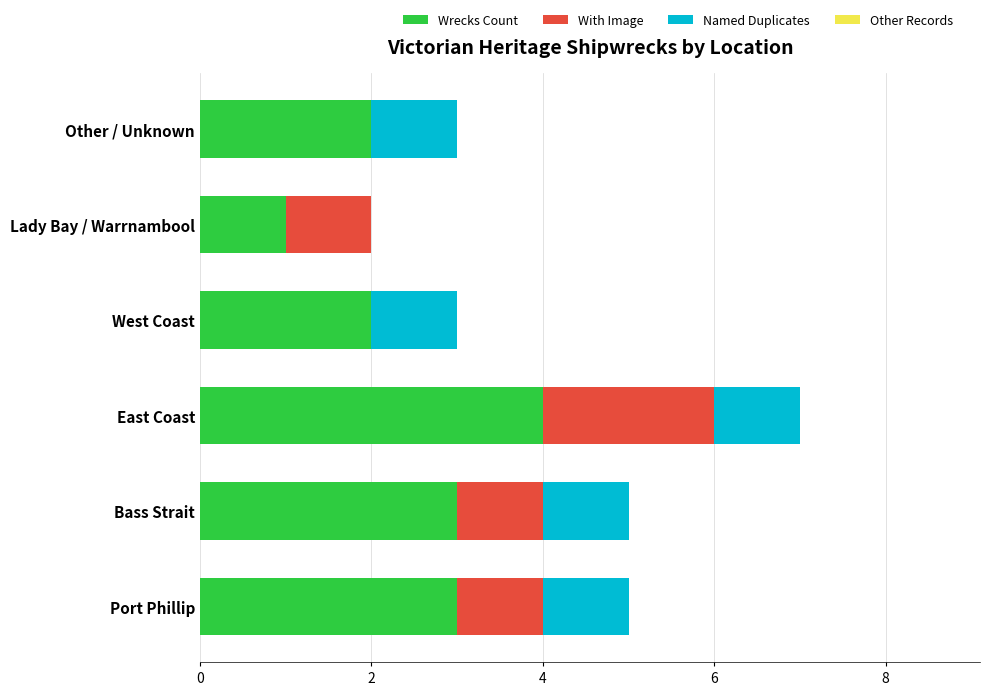

What is the total value across all series at West Coast?

3